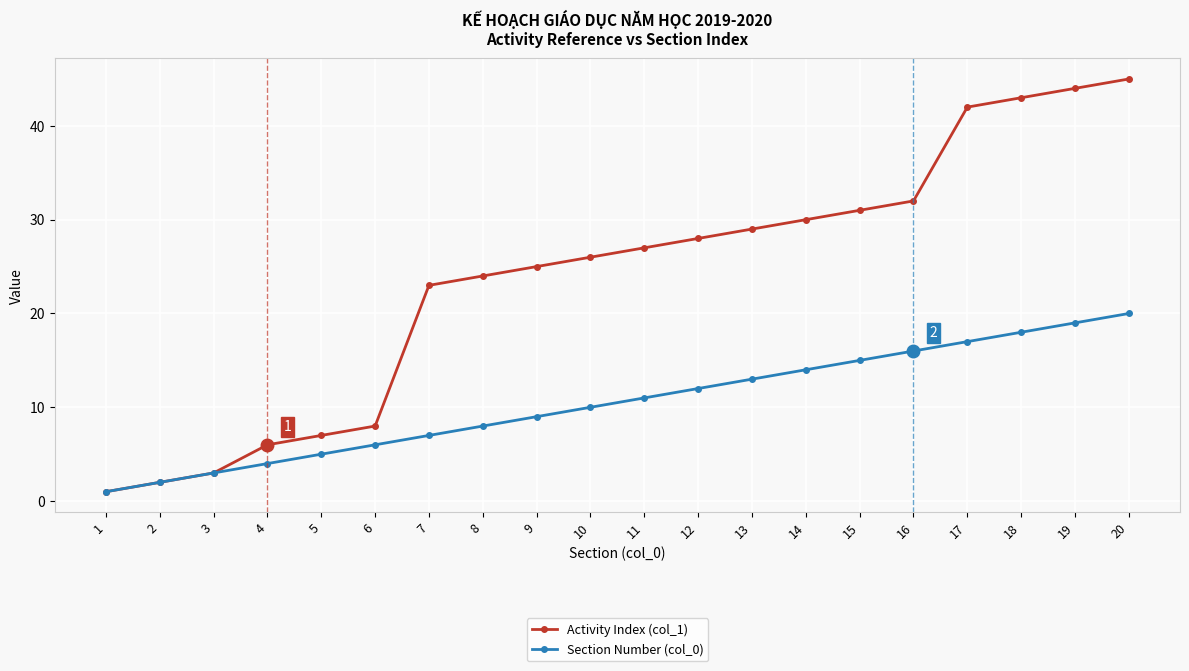

Rank the series at 7 from lowest to highest value.

Section Number (col_0), Activity Index (col_1)